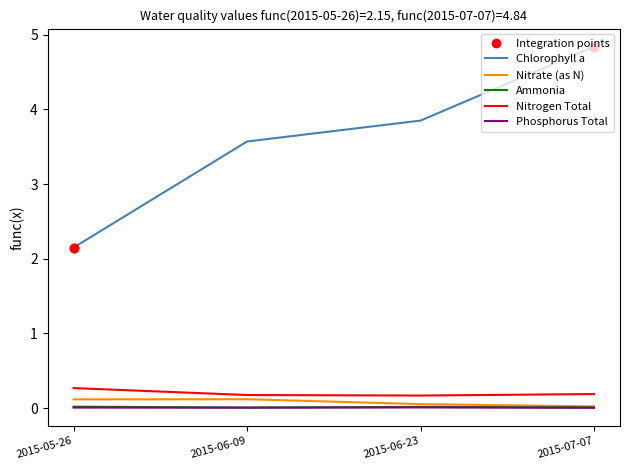

Between 2015-06-09 and 2015-07-07, which series saw the biggest shift?

Chlorophyll a